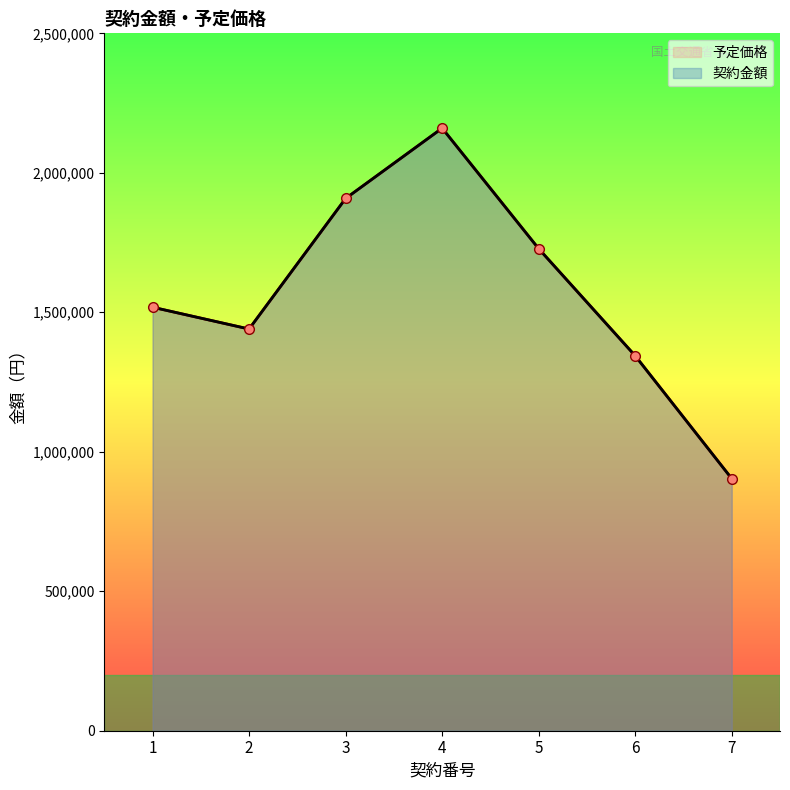

What is the highest value of the 予定価格 series?

2160000